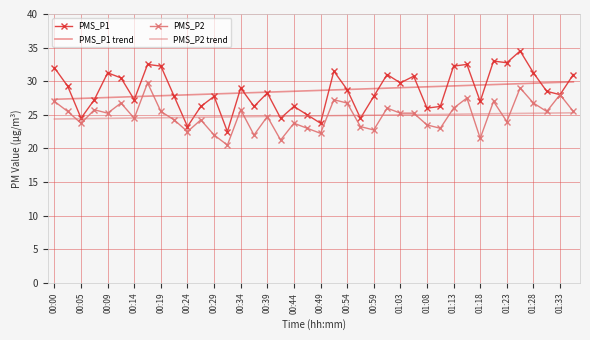

True or false: PMS_P2 has more than 1 interior local peaks.

True